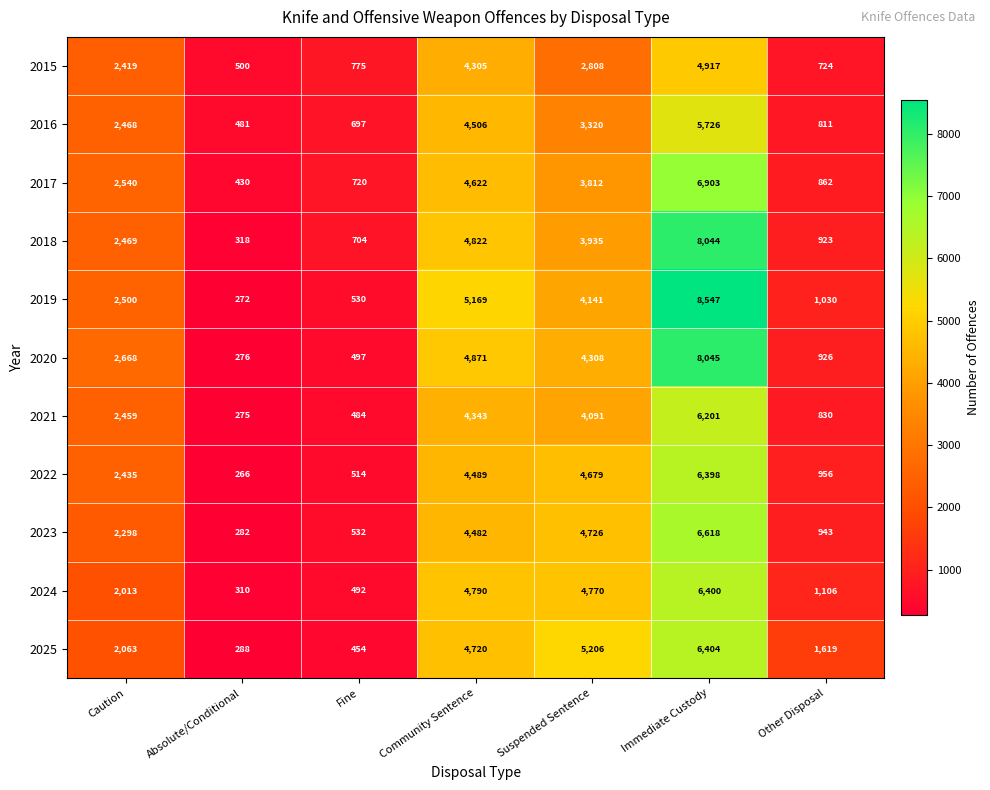

What is the average value of the 2022 series?

2820